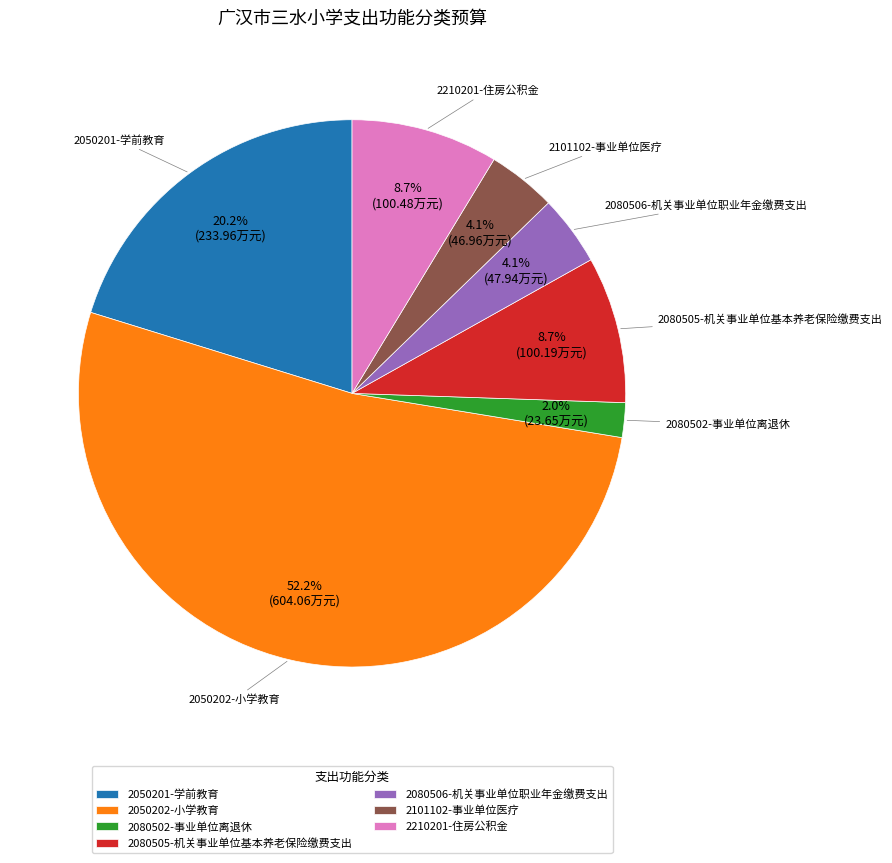

Does 2101102-事业单位医疗 account for over 50% of the chart?

No